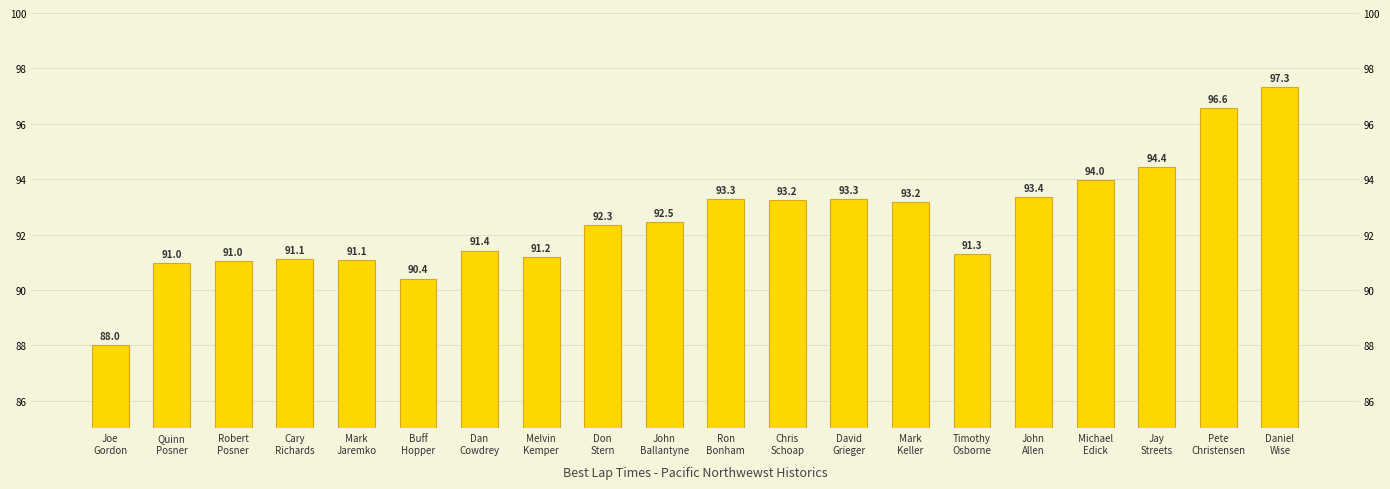

The chart shows a value of 64.8 at Pete
Christensen. True or false?

False